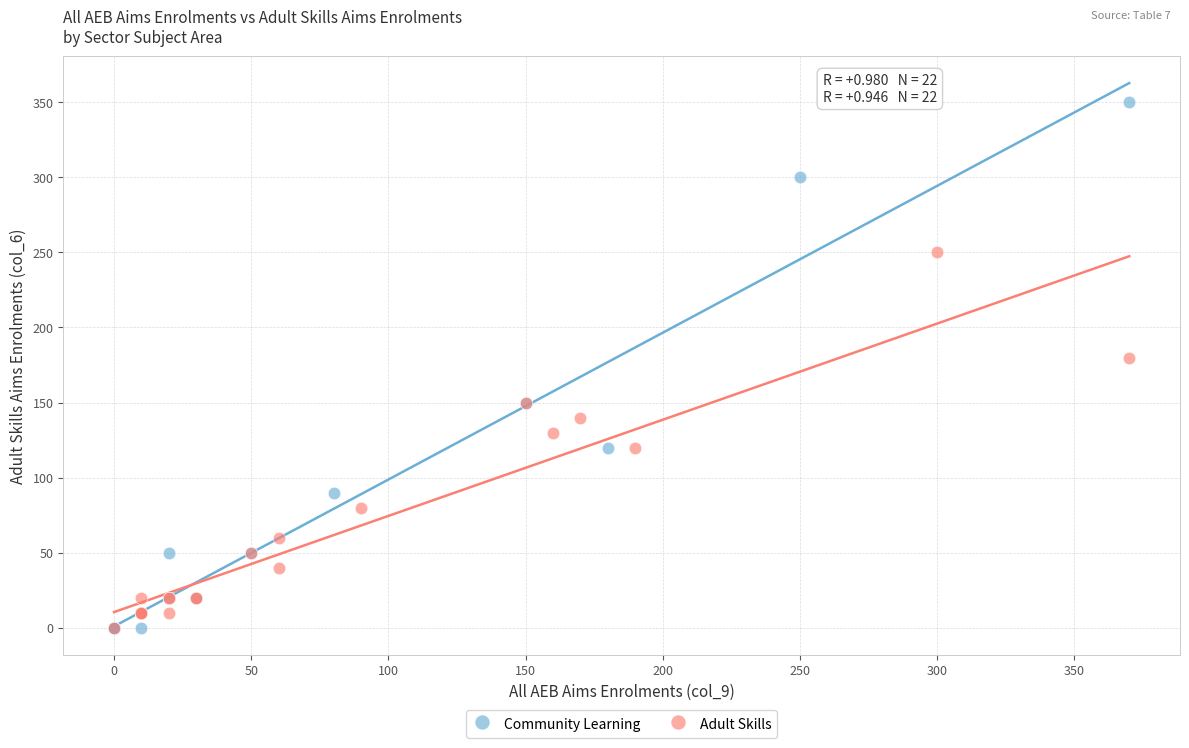

Which series has the widest spread of Y values?

Community Learning